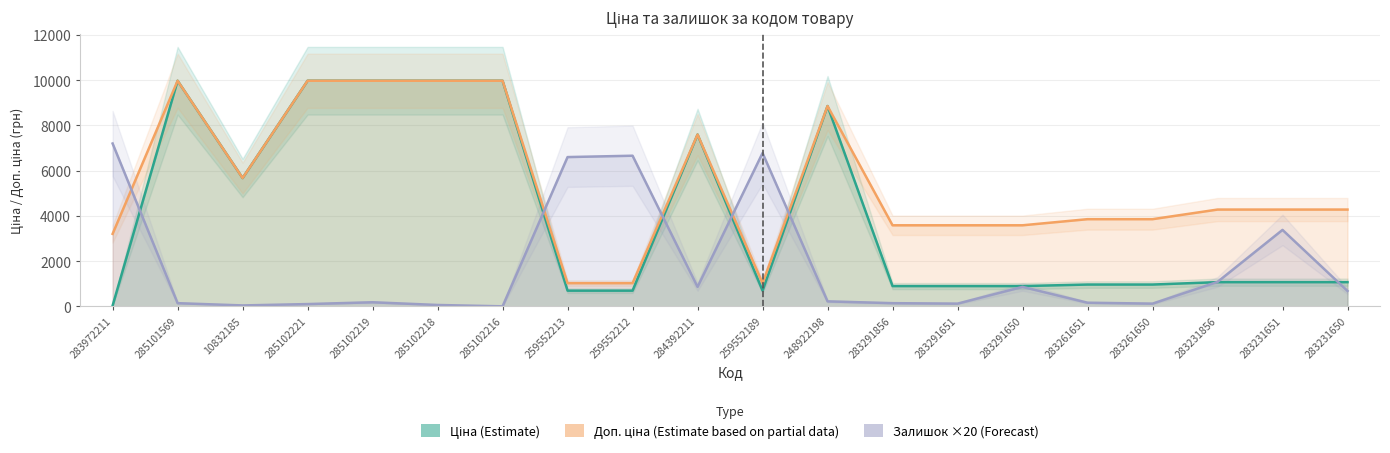

What is the total value across all series at 283291651?

4599.5